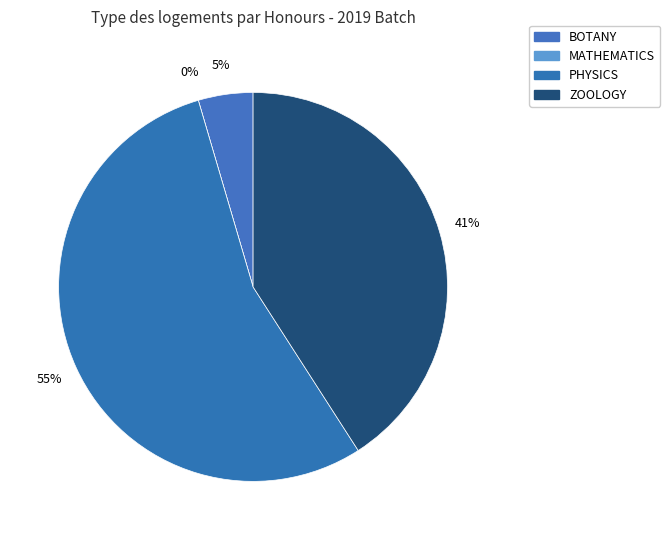

To the nearest percent, what percentage of the pie is BOTANY?

5%